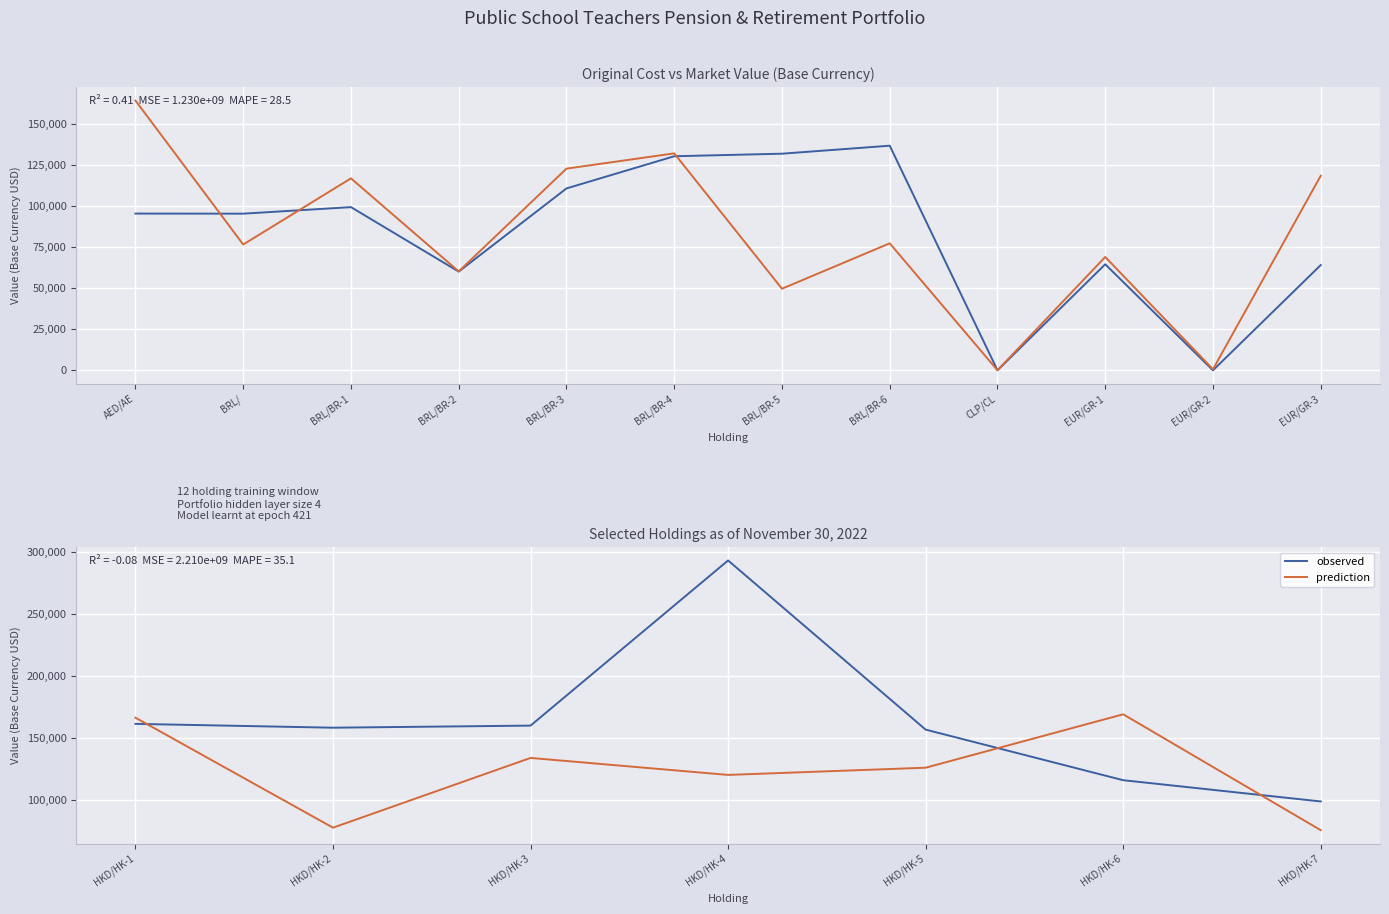

Is it true that prediction equals 38795.9 at BRL/BR-3?

False